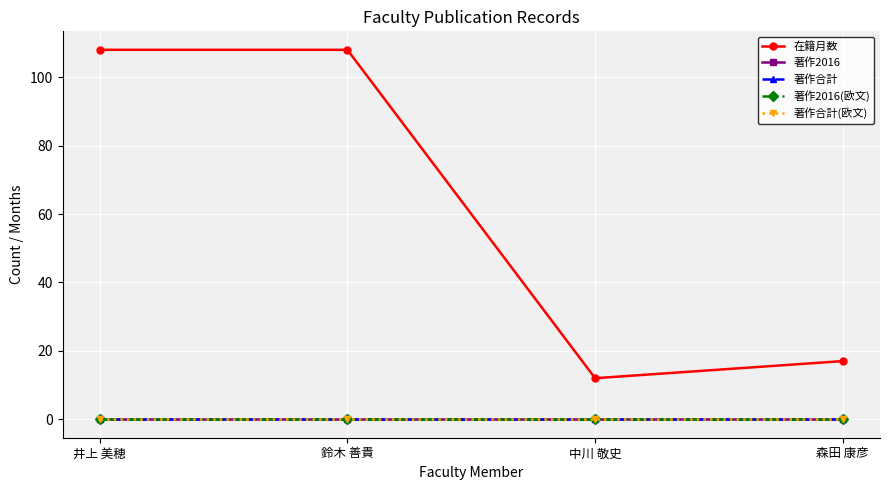

Read the 在籍月数 value at 中川 敬史, to the nearest 10.

10